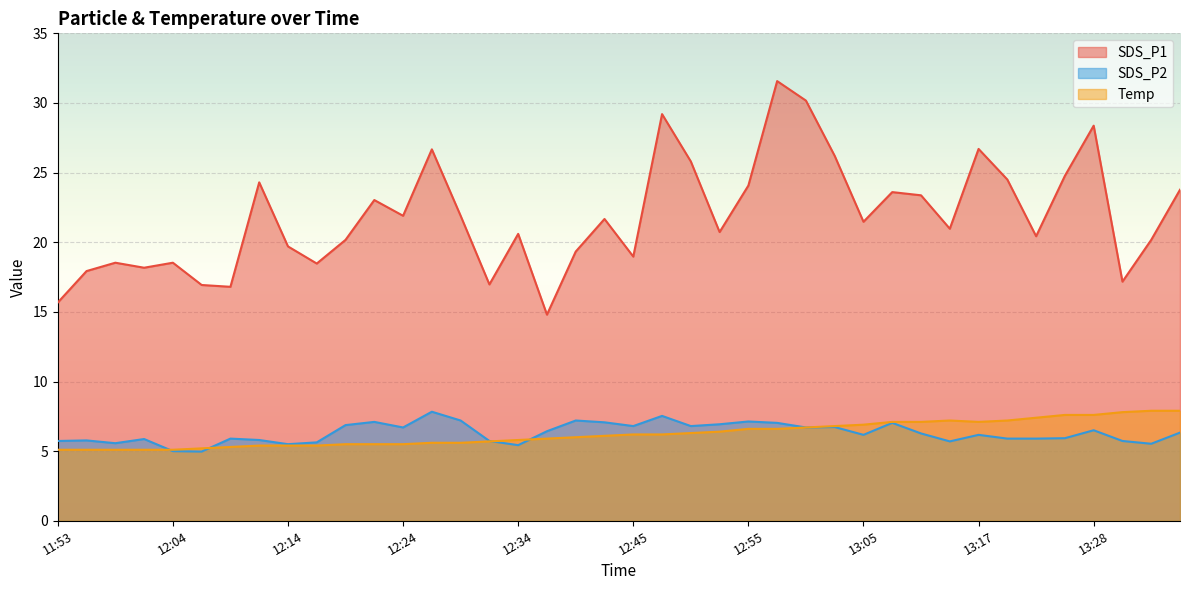

Rank the series at 13:14 from lowest to highest value.

SDS_P2, Temp, SDS_P1